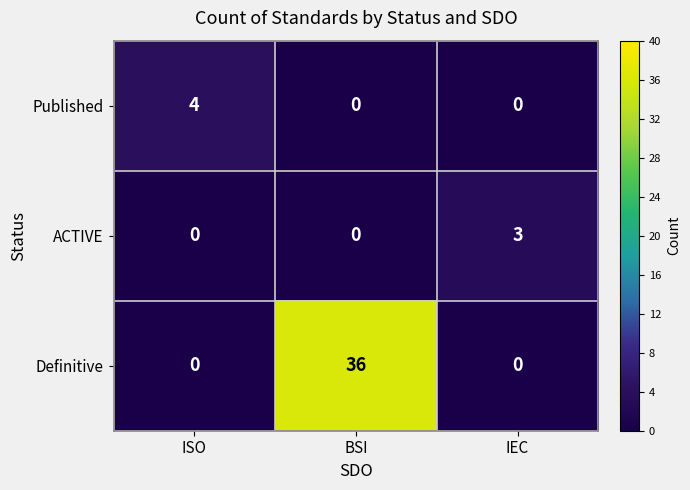

Which label corresponds to the largest value in the chart?

BSI